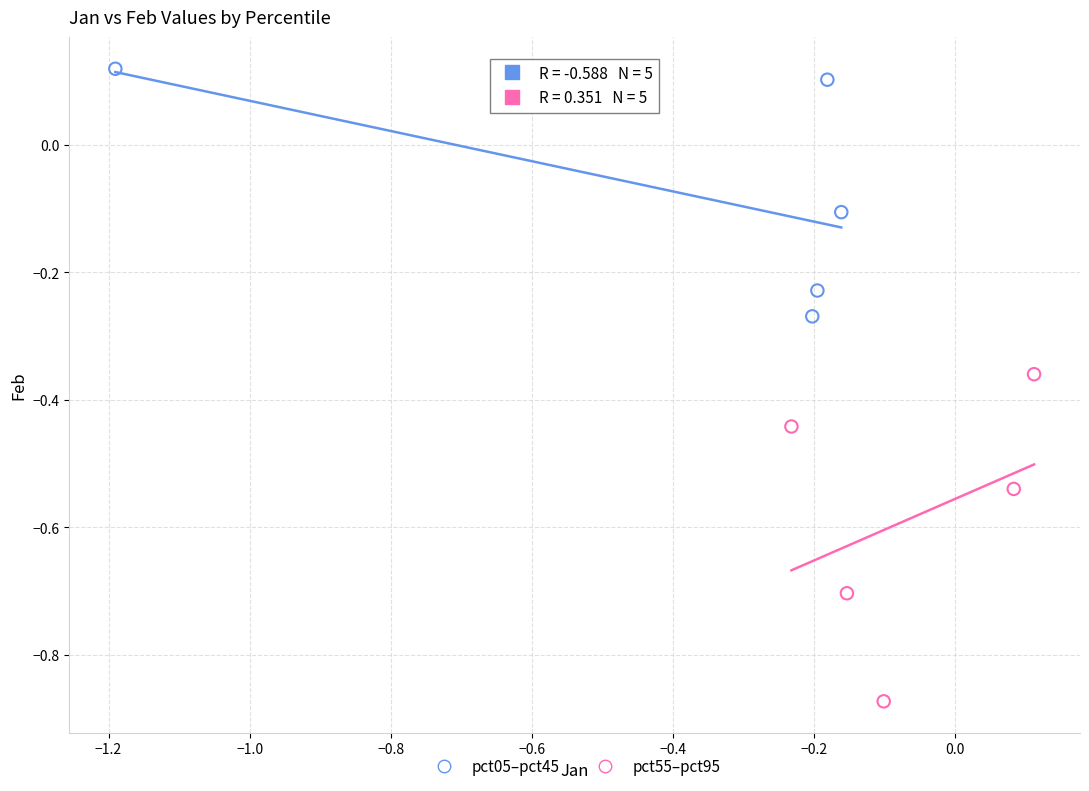

Which series contains the lowest Y value?

pct55–pct95